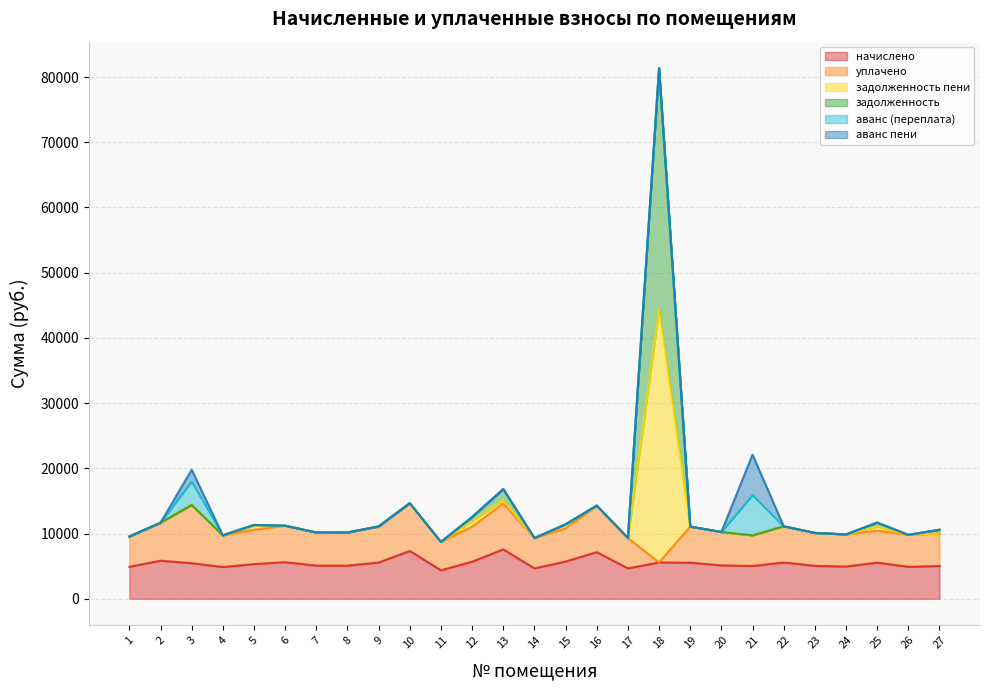

The начислено series shows 6483.6 at 26. True or false?

False